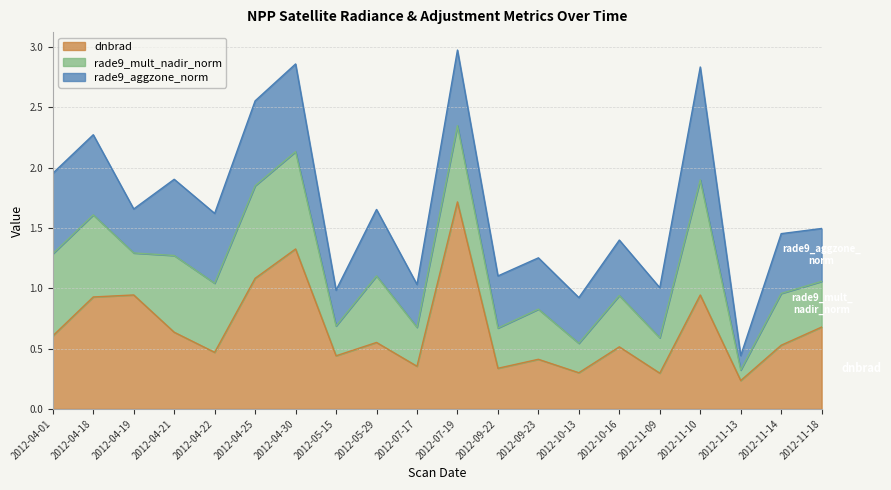

At which label is rade9_mult_nadir_norm closest to 0?

2012-11-13